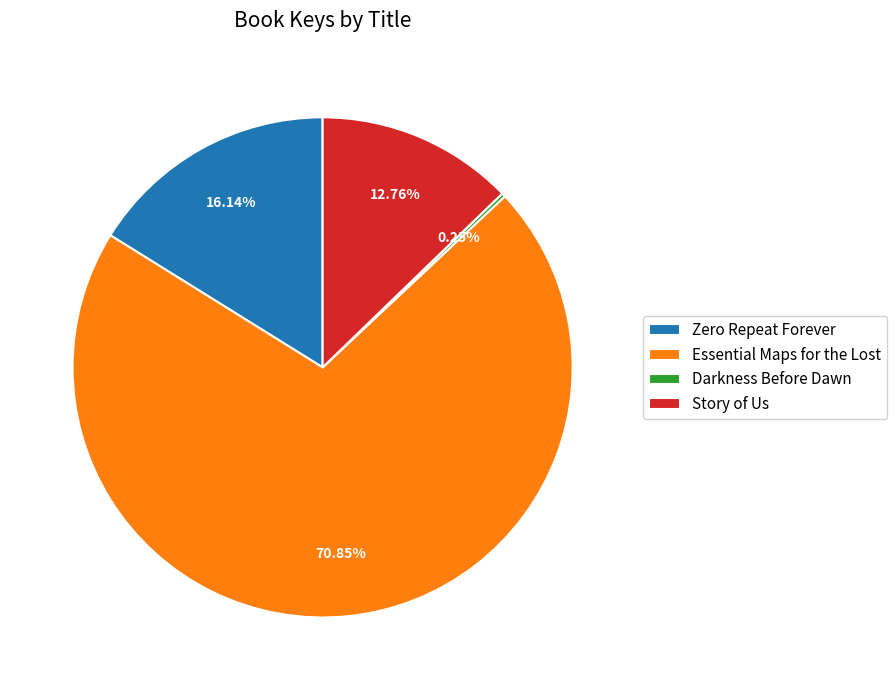

Is it true that Story of Us is 26% of the pie?

False